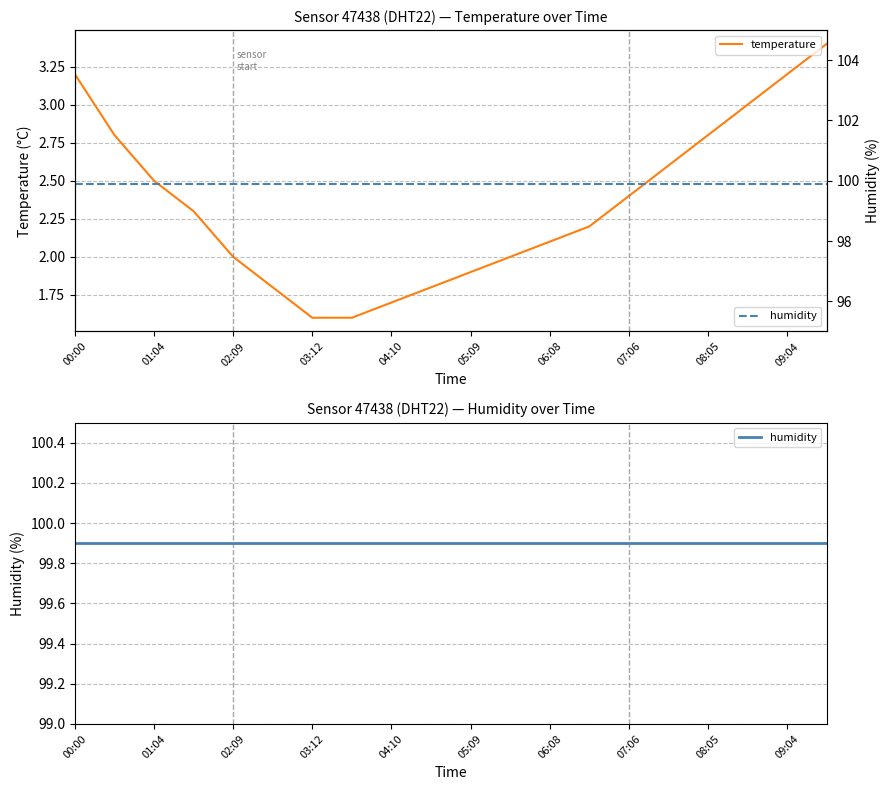

Is it true that temperature equals 4.8 at 08:05?

False